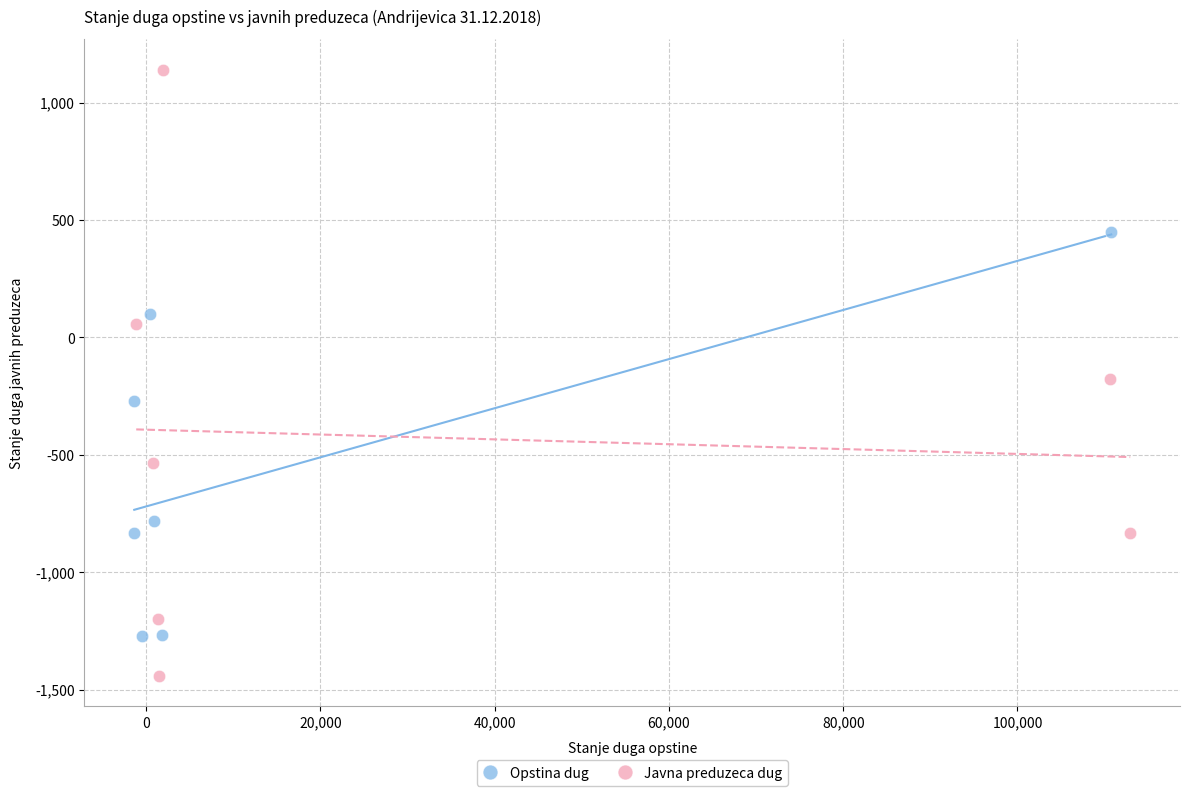

Which series contains the highest Y value?

Javna preduzeca dug